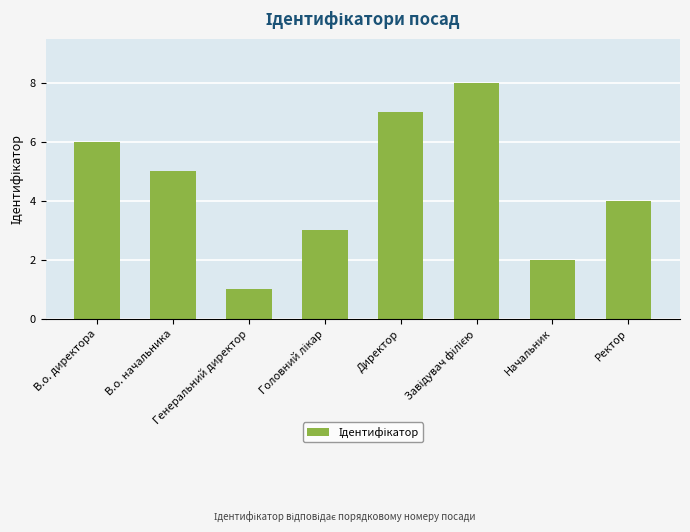

What is the ratio of the value at Начальник to the value at Ректор?

0.5